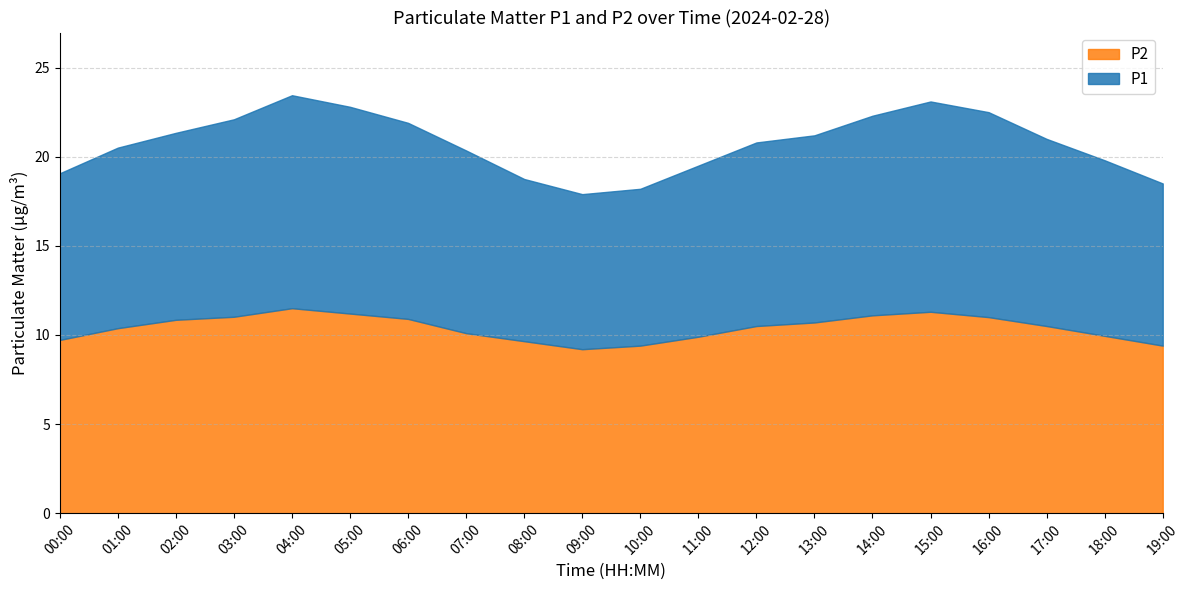

True or false: P2 has a value of 10.4 at 01:00.

True